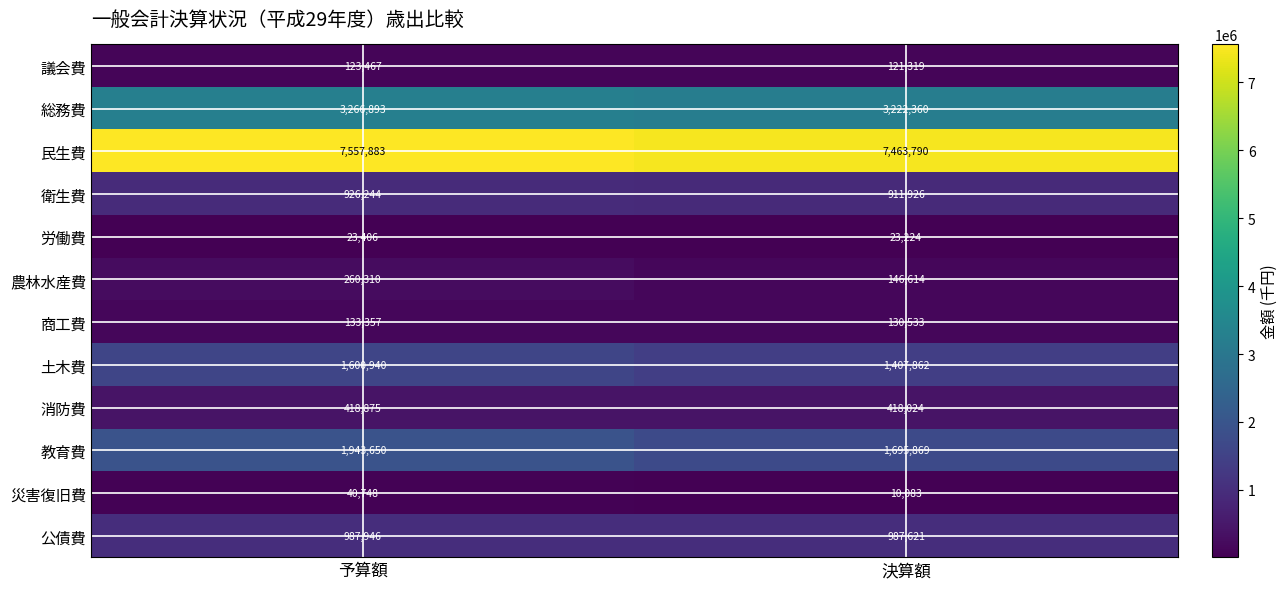

List the labels in order of 土木費 value, smallest first.

決算額, 予算額